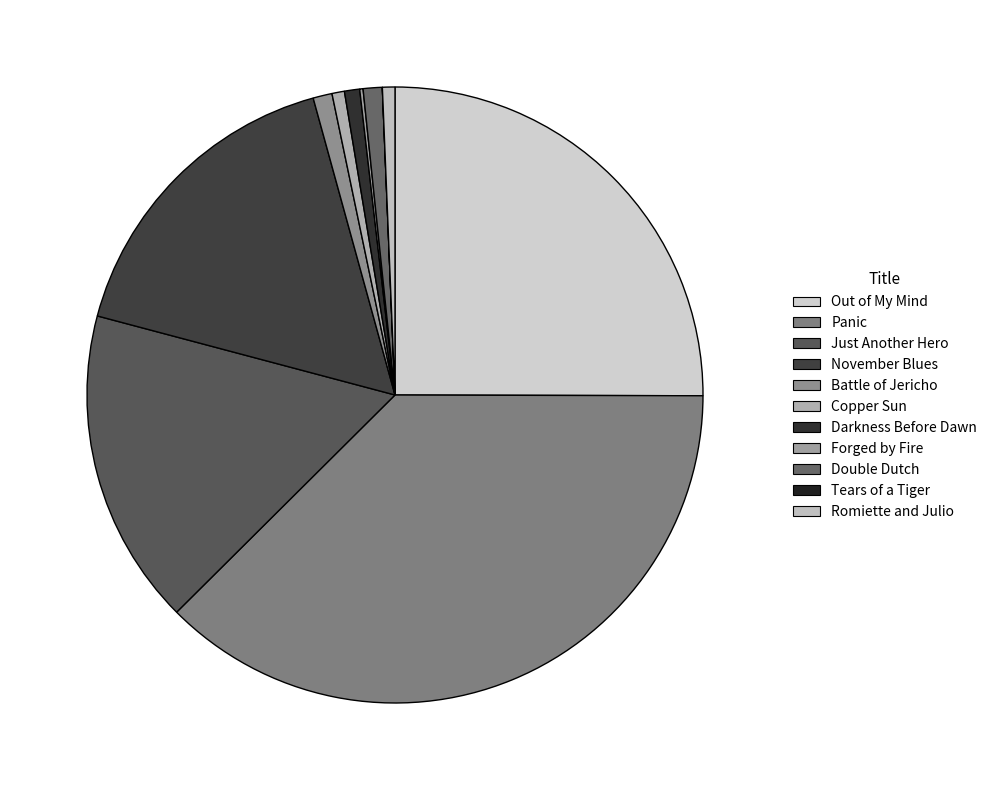

Does Copper Sun account for over 50% of the chart?

No